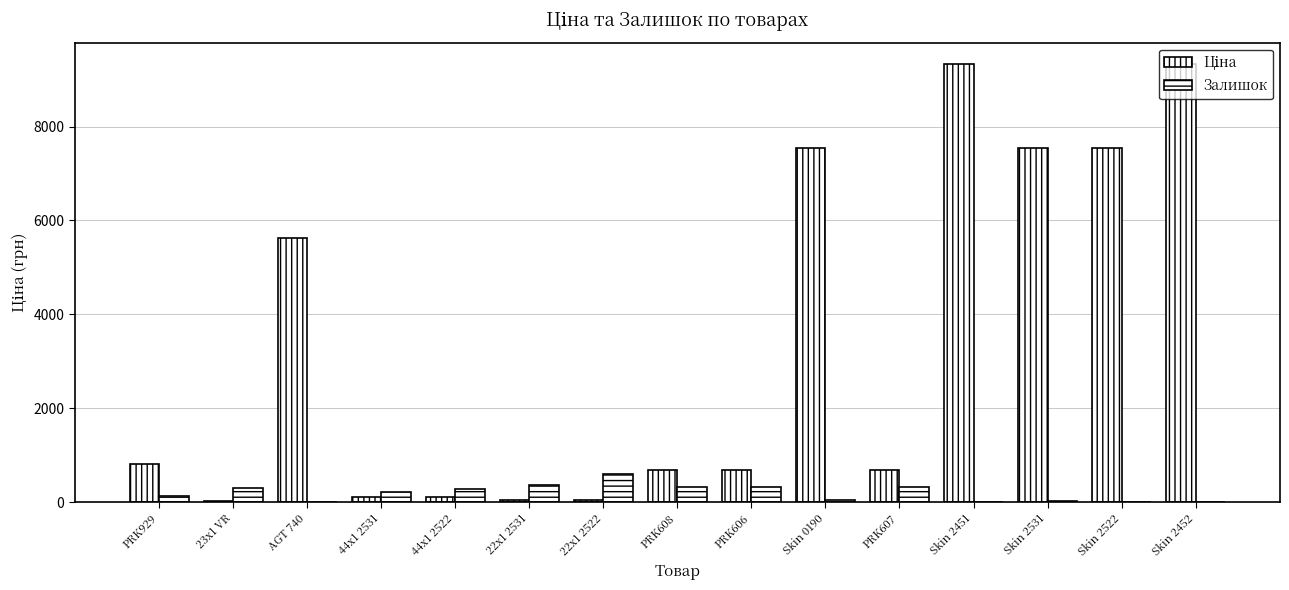

Are the bars grouped side by side (vs. stacked)?

Yes